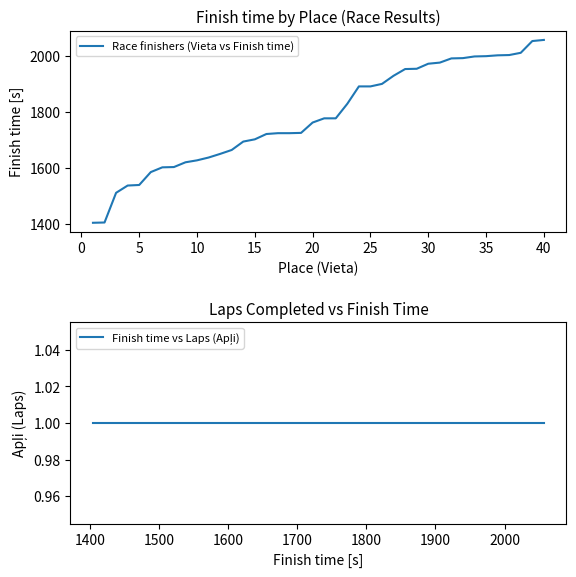

The value of Race finishers (Vieta vs Finish time) at 15 is 1052. True or false?

False